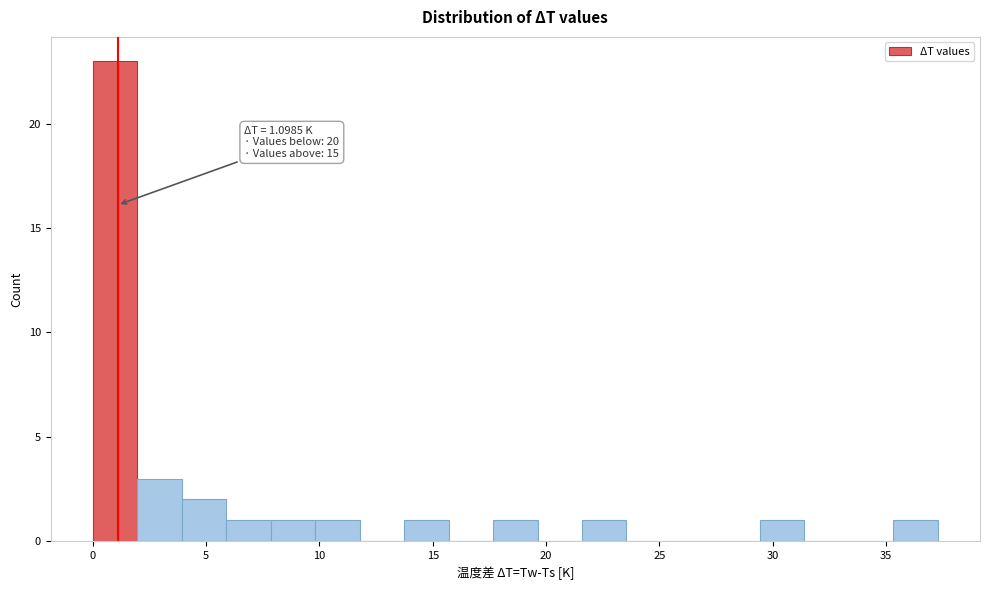

Read against the x-axis, roughly where is the centre of the tallest bar?

1.0